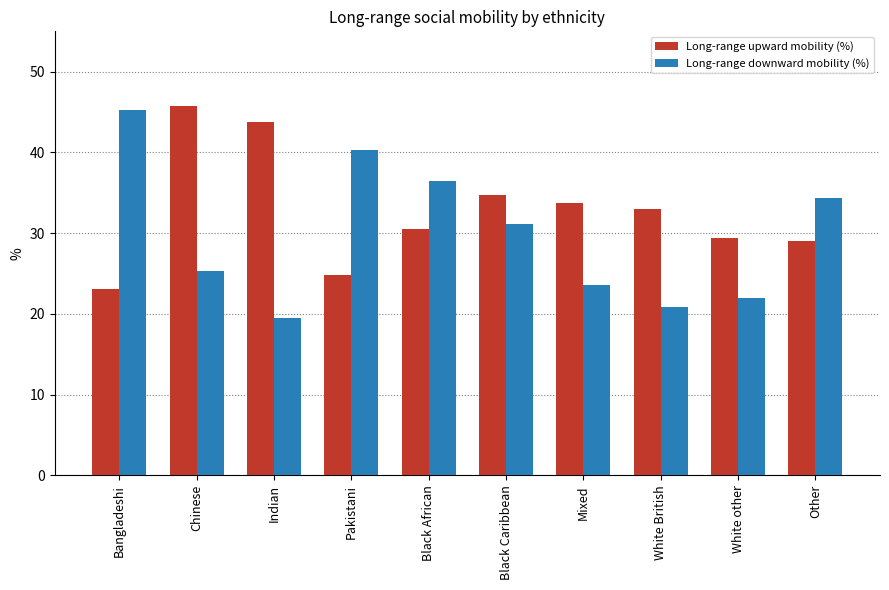

The value of Long-range upward mobility (%) at Black African is 44.5. True or false?

False